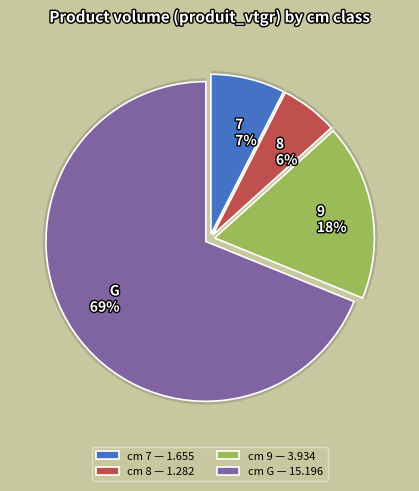

To the nearest percent, what percentage of the pie is G?

69%